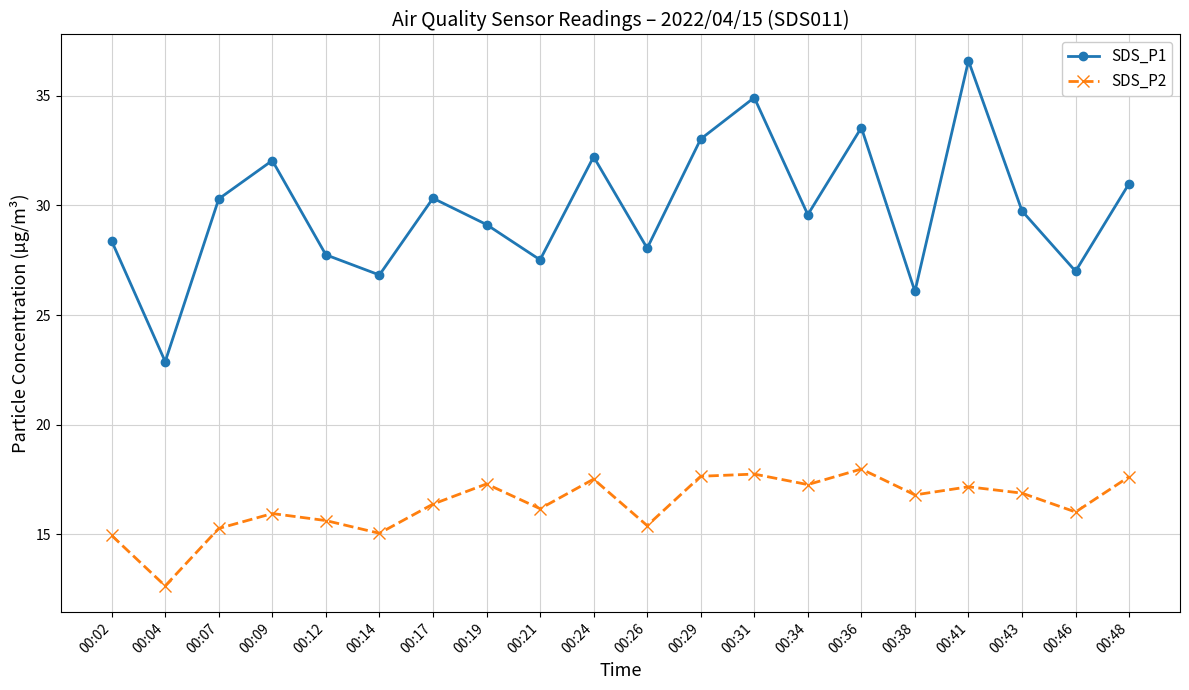

What is the difference between the SDS_P1 values at 00:38 and 00:43?

3.7